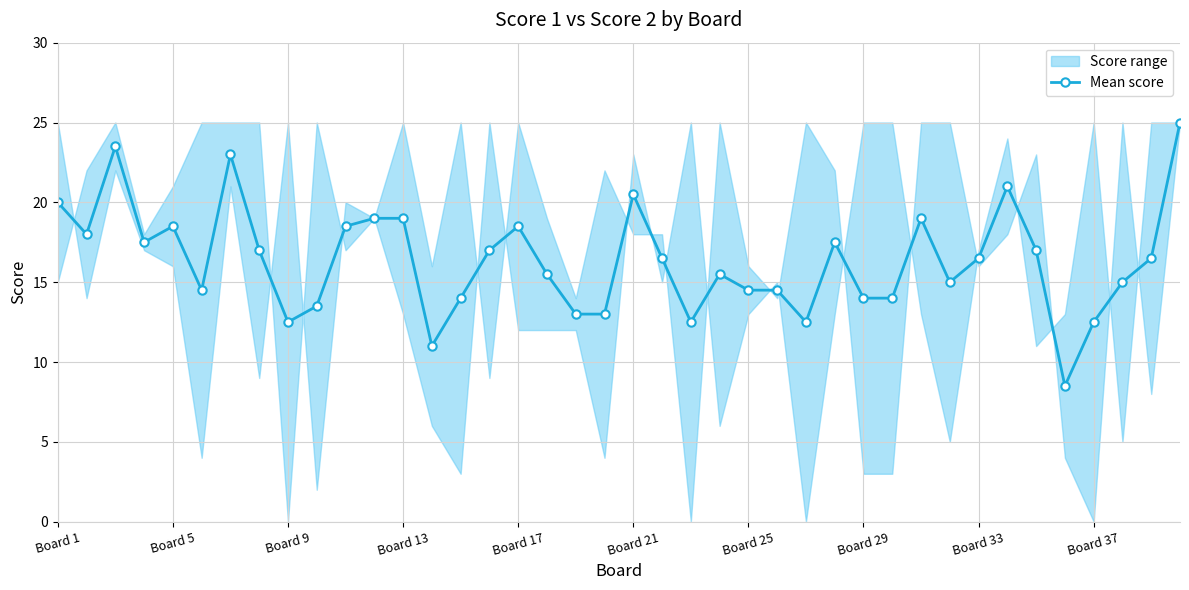

Reading left to right, transcribe all the data shown in this chart.

20.0	18.0	23.5	17.5	18.5	14.5	23.0	17.0	12.5	13.5	18.5	19.0	19.0	11.0	14.0	17.0	18.5	15.5	13.0	13.0	20.5	16.5	12.5	15.5	14.5	14.5	12.5	17.5	14.0	14.0	19.0	15.0	16.5	21.0	17.0	8.5	12.5	15.0	16.5	25.0